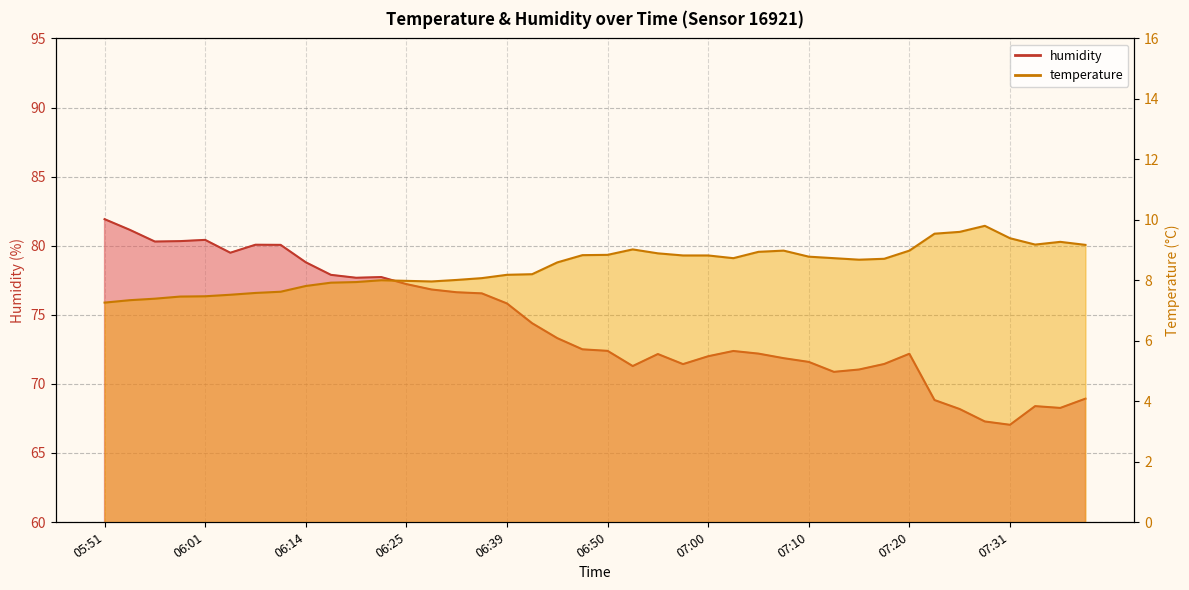

What is the difference between the humidity values at 07:08 and 07:23?

3.0